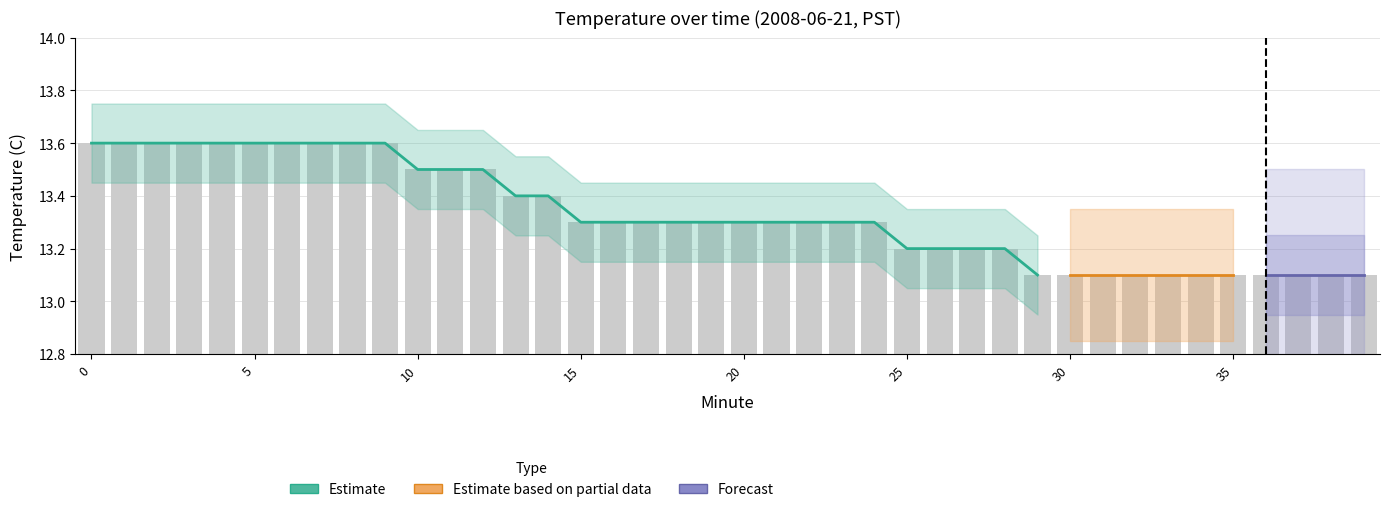

List the labels in order of value, largest first.

0, 1, 2, 3, 4, 5, 6, 7, 8, 9, 10, 11, 12, 13, 14, 15, 16, 17, 18, 19, 20, 21, 22, 23, 24, 25, 26, 27, 28, 29, 30, 31, 32, 33, 34, 35, 36, 37, 38, 39